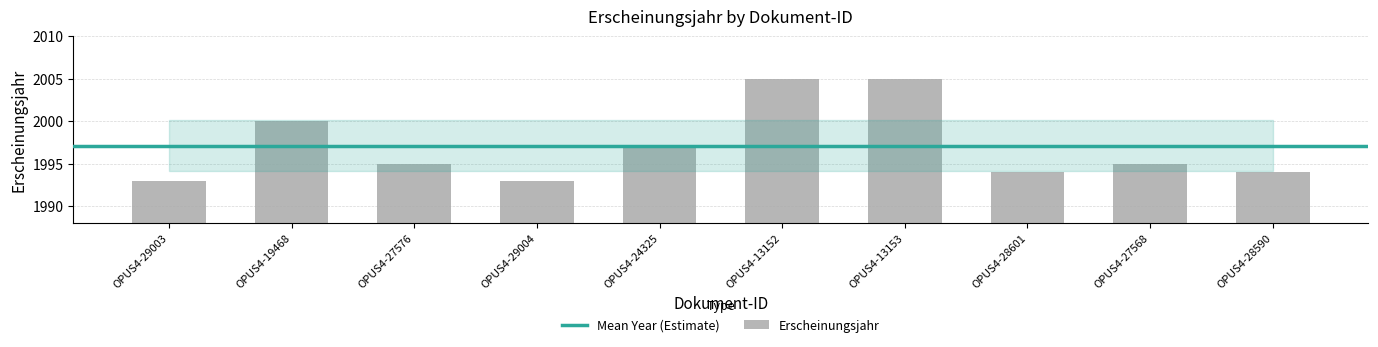

What is the value of the 4th bar from the left?

1993